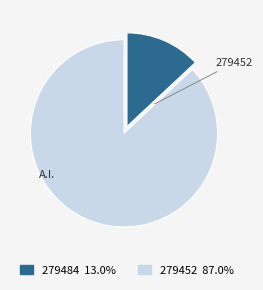

Does any single category account for the majority?

Yes